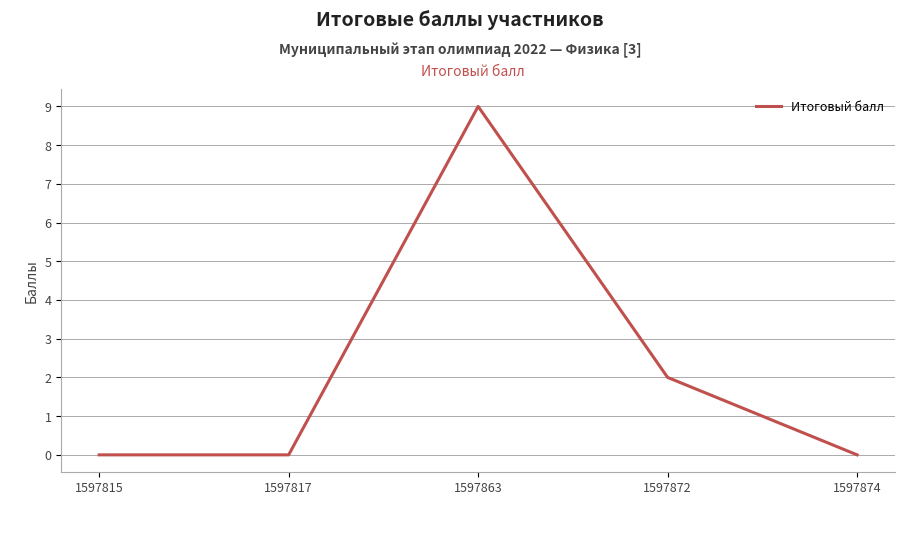

What is the greatest value displayed?

9